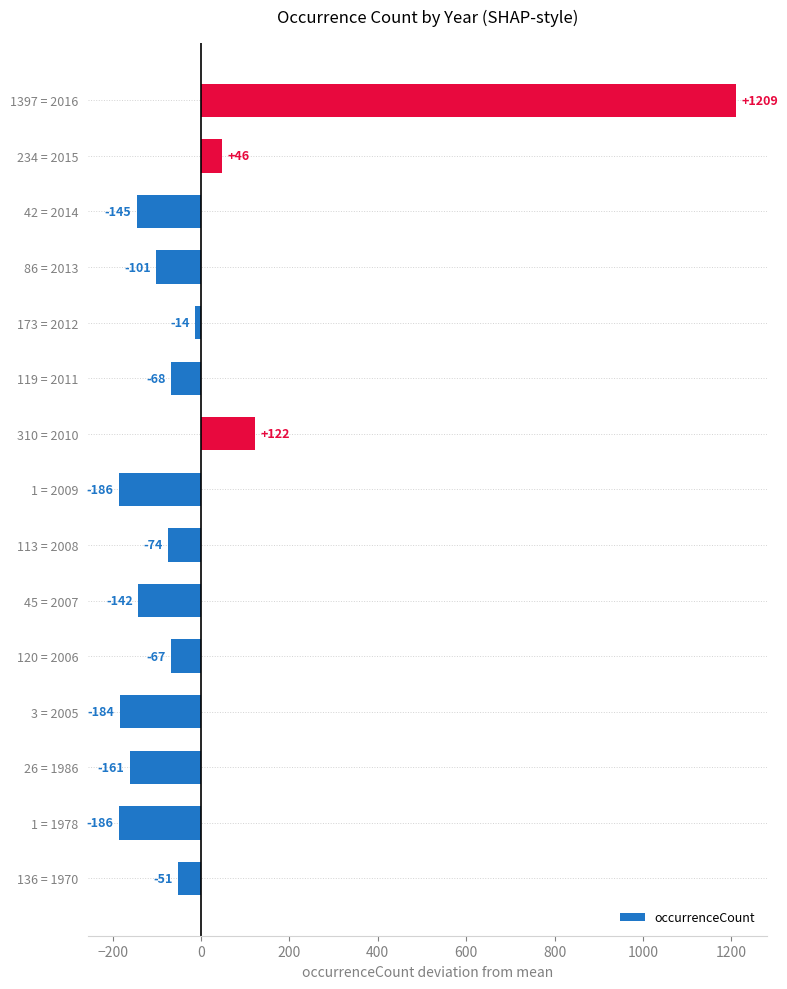

What is the difference between the maximum and minimum values?

1396.0